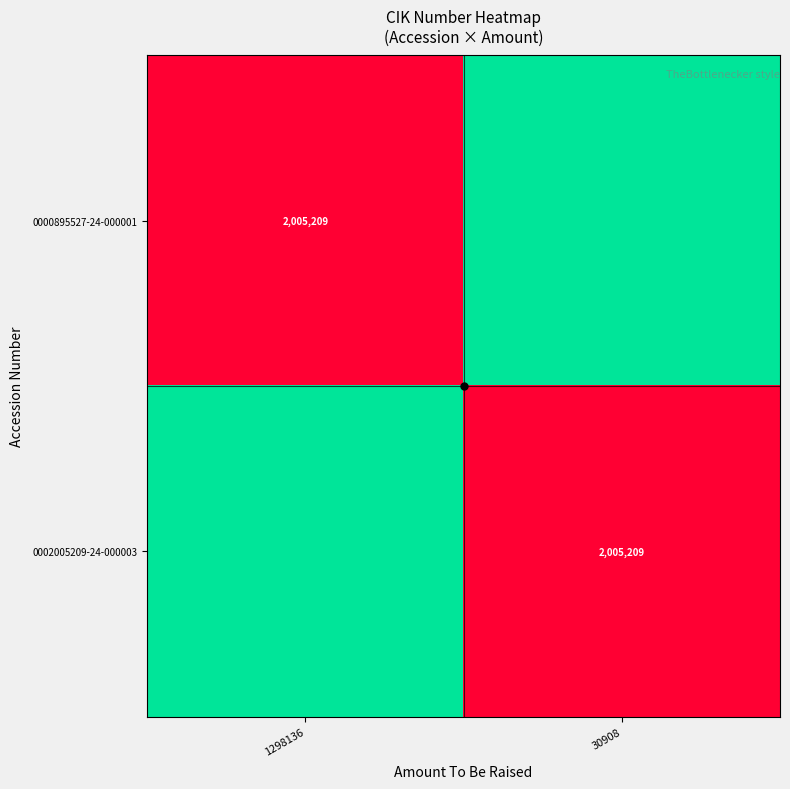

Rank the categories by 0000895527-24-000001 value from highest to lowest.

1298136, 30908